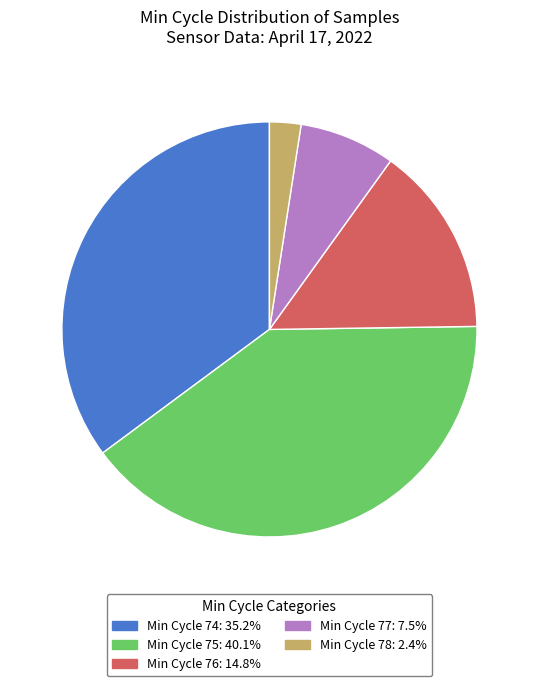

Is there any slice that represents more than half of the pie?

No